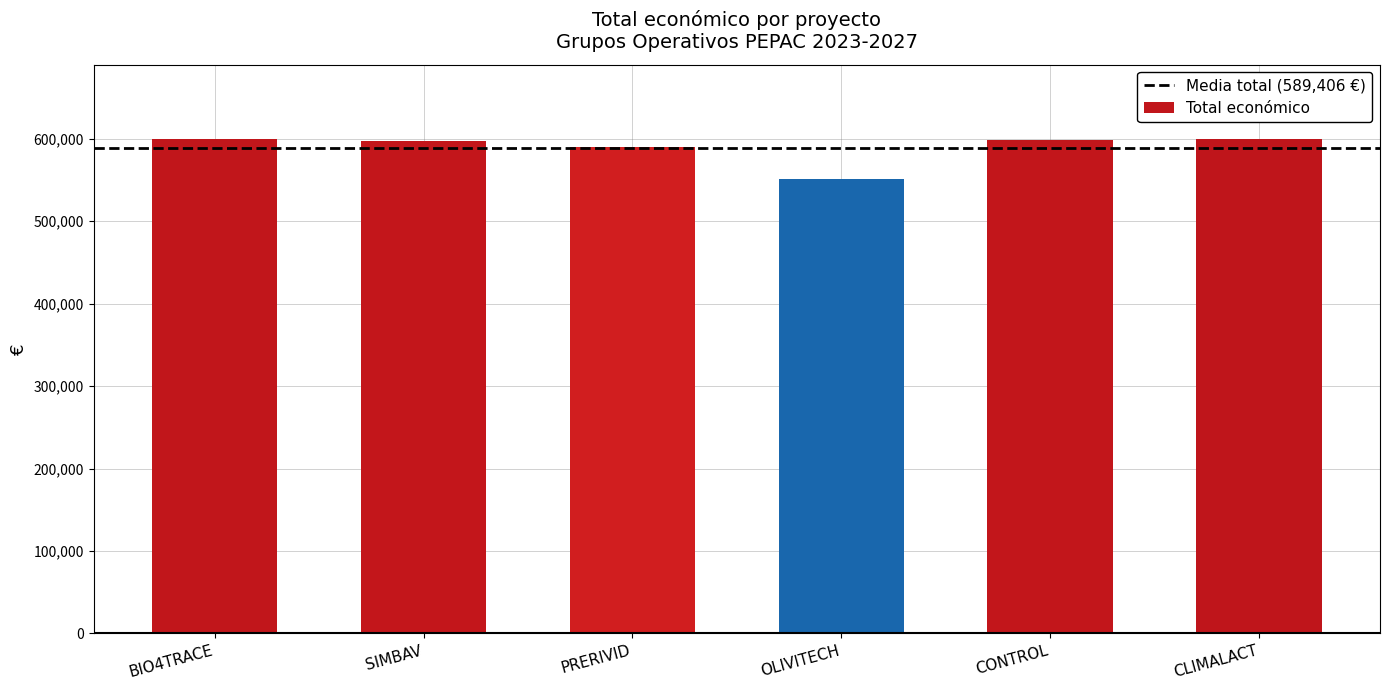

What is the sum of the values at BIO4TRACE and CLIMALACT?

1199262